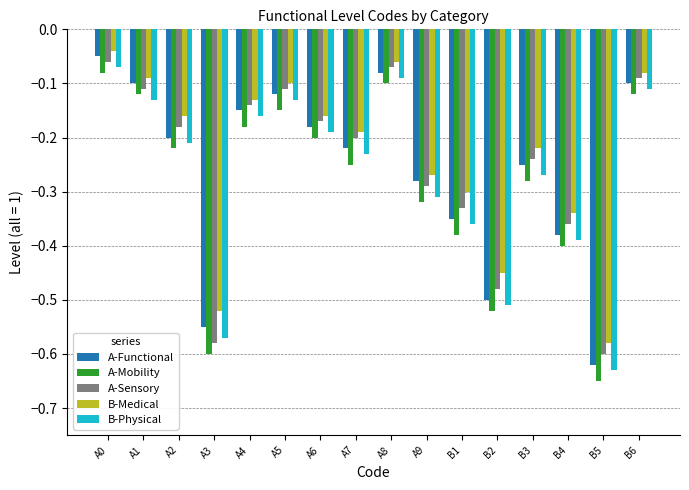

What is the label of the 13th bar from the left?

B3